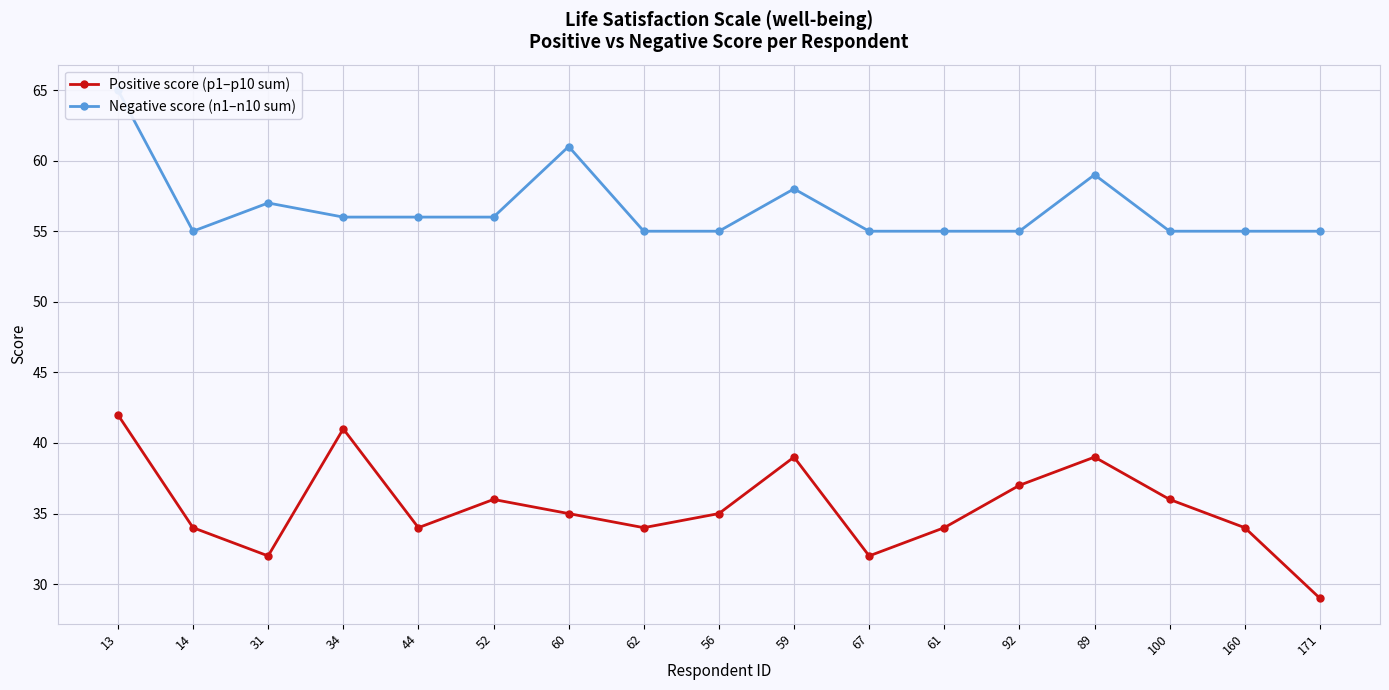

What is the spread (max minus min) of values at 13?

23